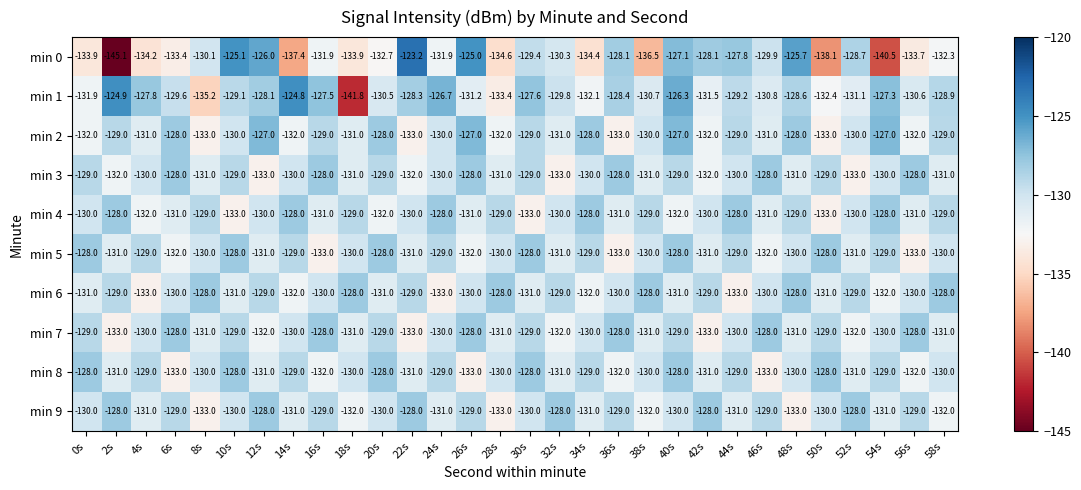

Where does the min 3 series first go above -130?

0s